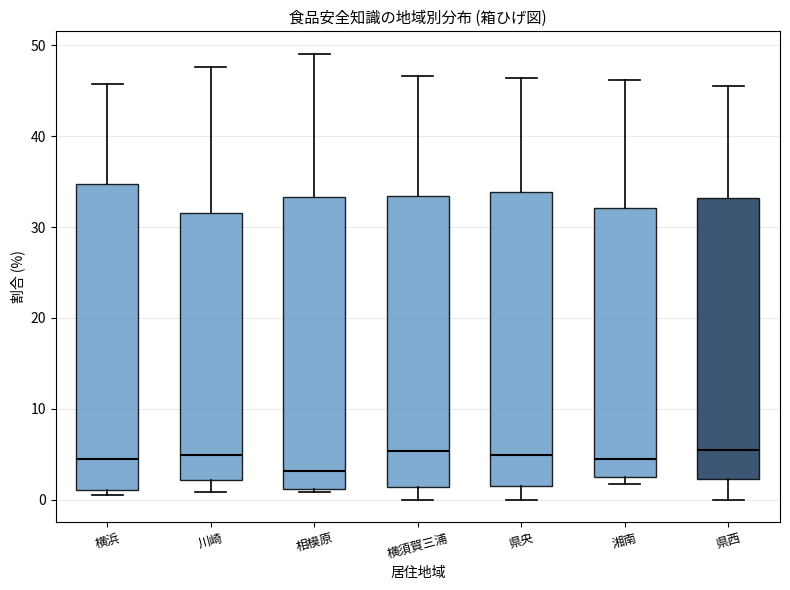

Where is the lower edge of the box for 横須賀三浦 on the y-axis? The values are not printed on the chart, so give them approximately, as read against the axis.

1